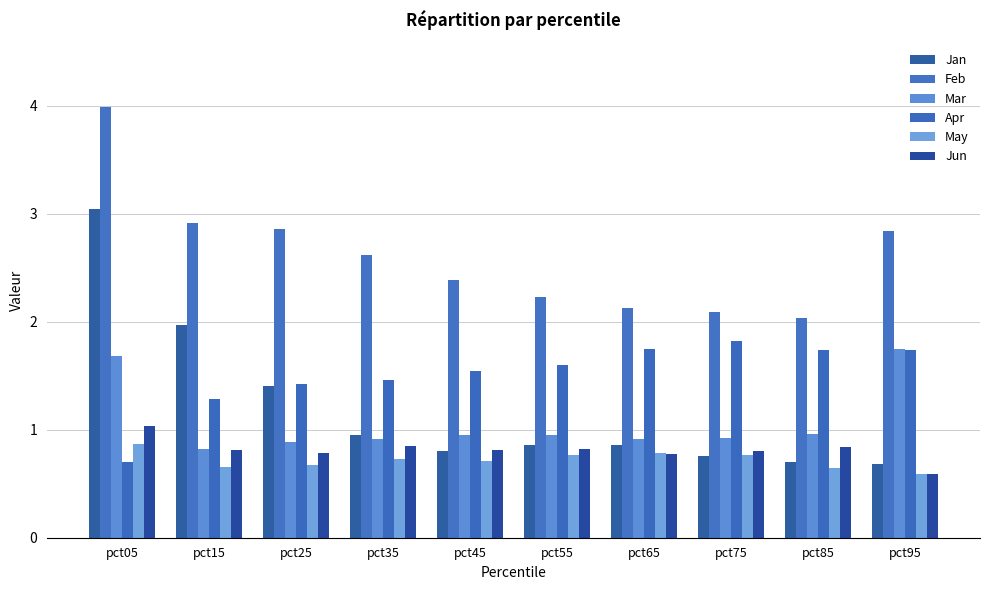

Rank the categories by Feb value from highest to lowest.

pct05, pct15, pct25, pct95, pct35, pct45, pct55, pct65, pct75, pct85